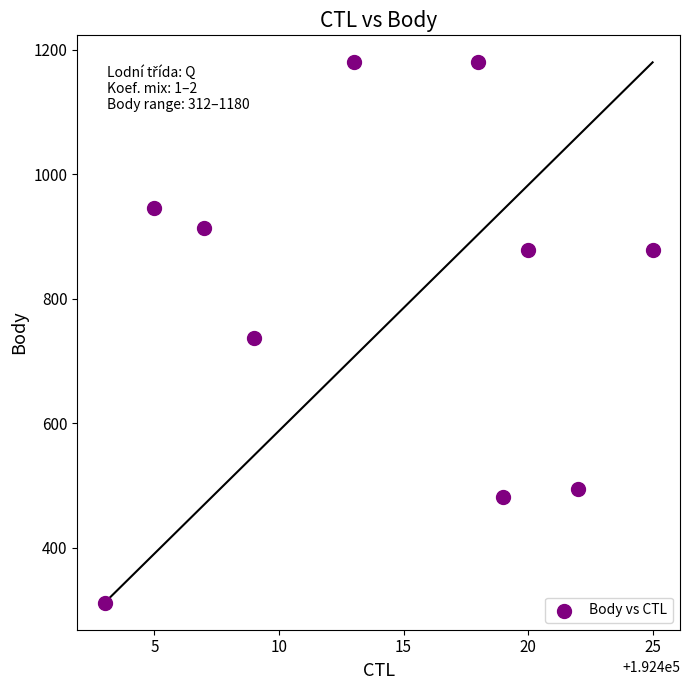

What is the range of X values (max minus min)?

22